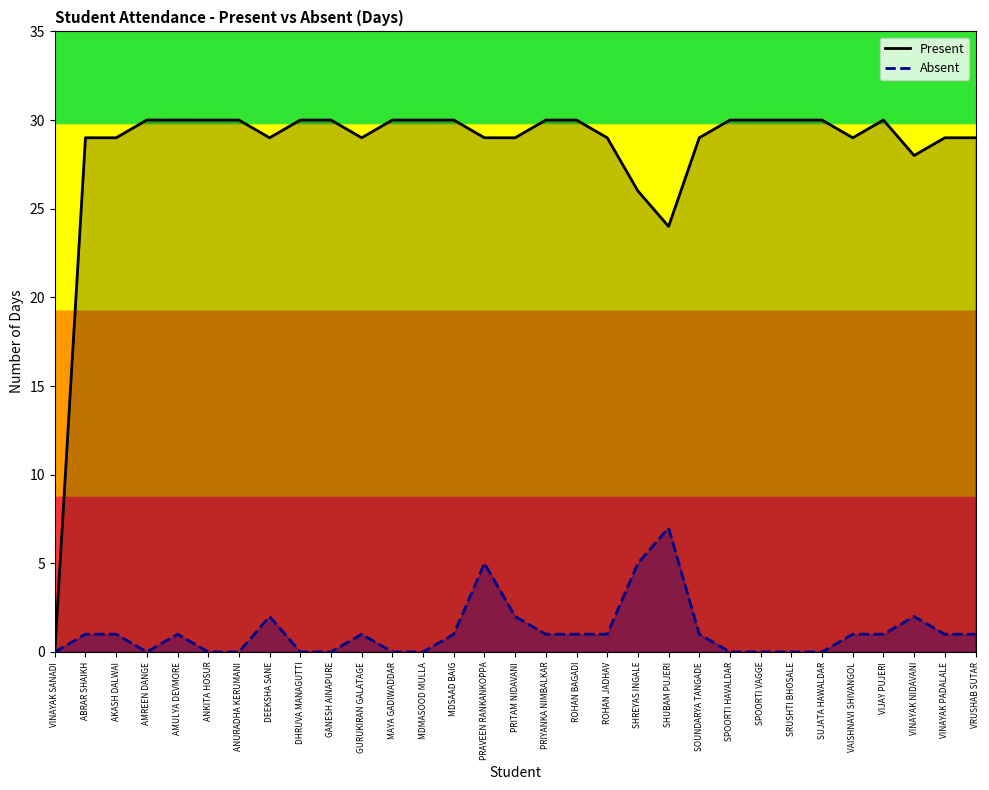

Is it true that Absent equals -2 at SPOORTI VAGGE?

False